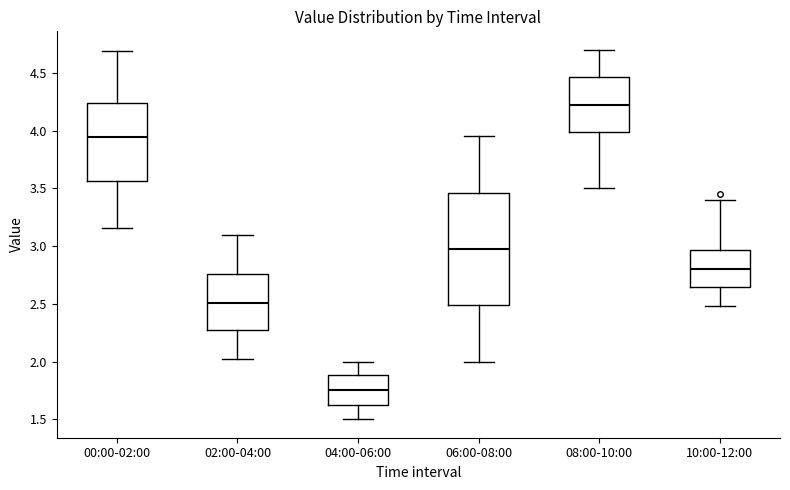

Where is the lower edge of the box for 02:00-04:00 on the y-axis? The values are not printed on the chart, so give them approximately, as read against the axis.

2.25